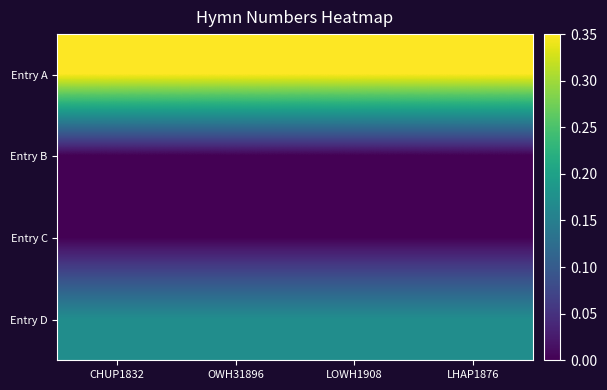

At which category is the sum across all series the highest?

CHUP1832